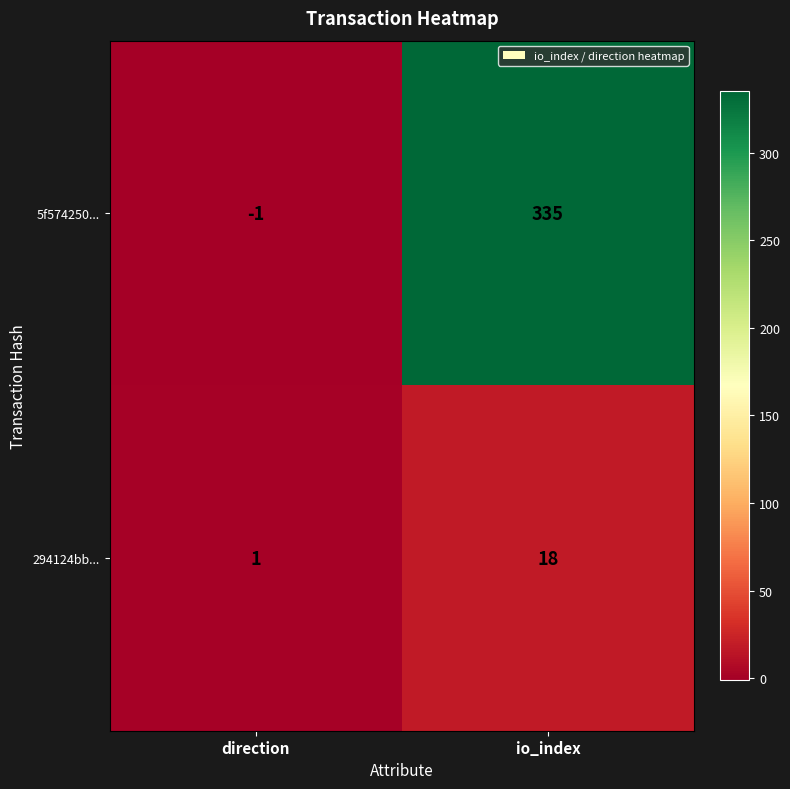

What is the greatest value displayed?

335